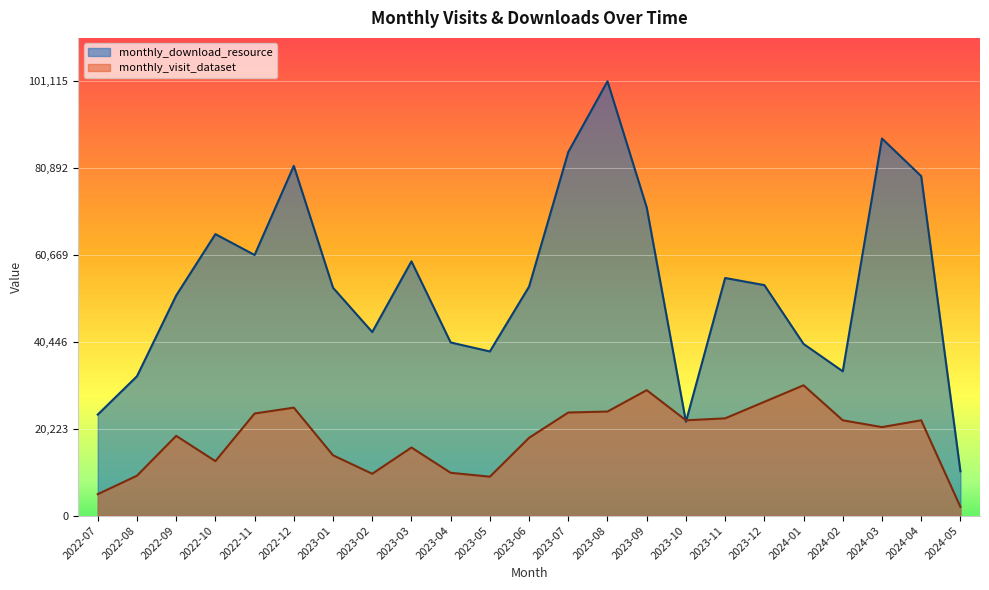

List the series in order of their overall mean, lowest first.

monthly_visit_dataset, monthly_download_resource